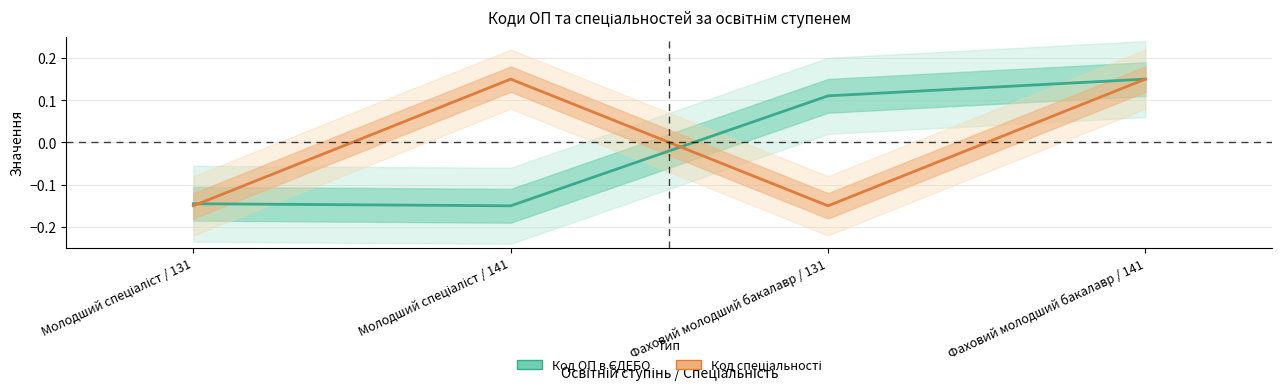

What is the highest value of the Код ОП в ЄДЕБО series?

0.1